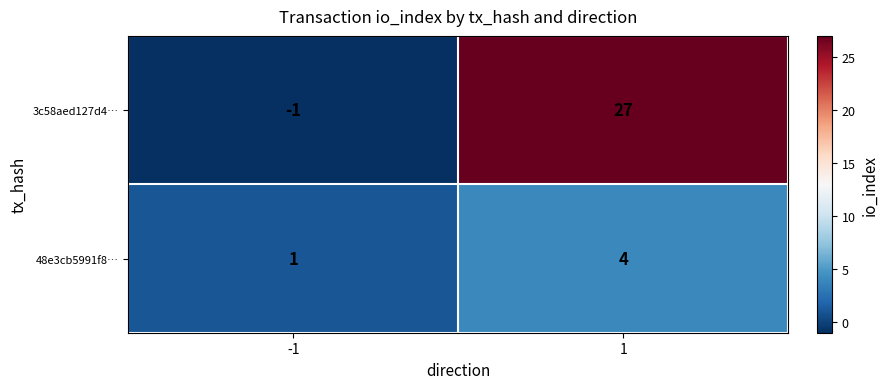

Rank the series by their average value, from highest to lowest.

3c58aed127d4…, 48e3cb5991f8…